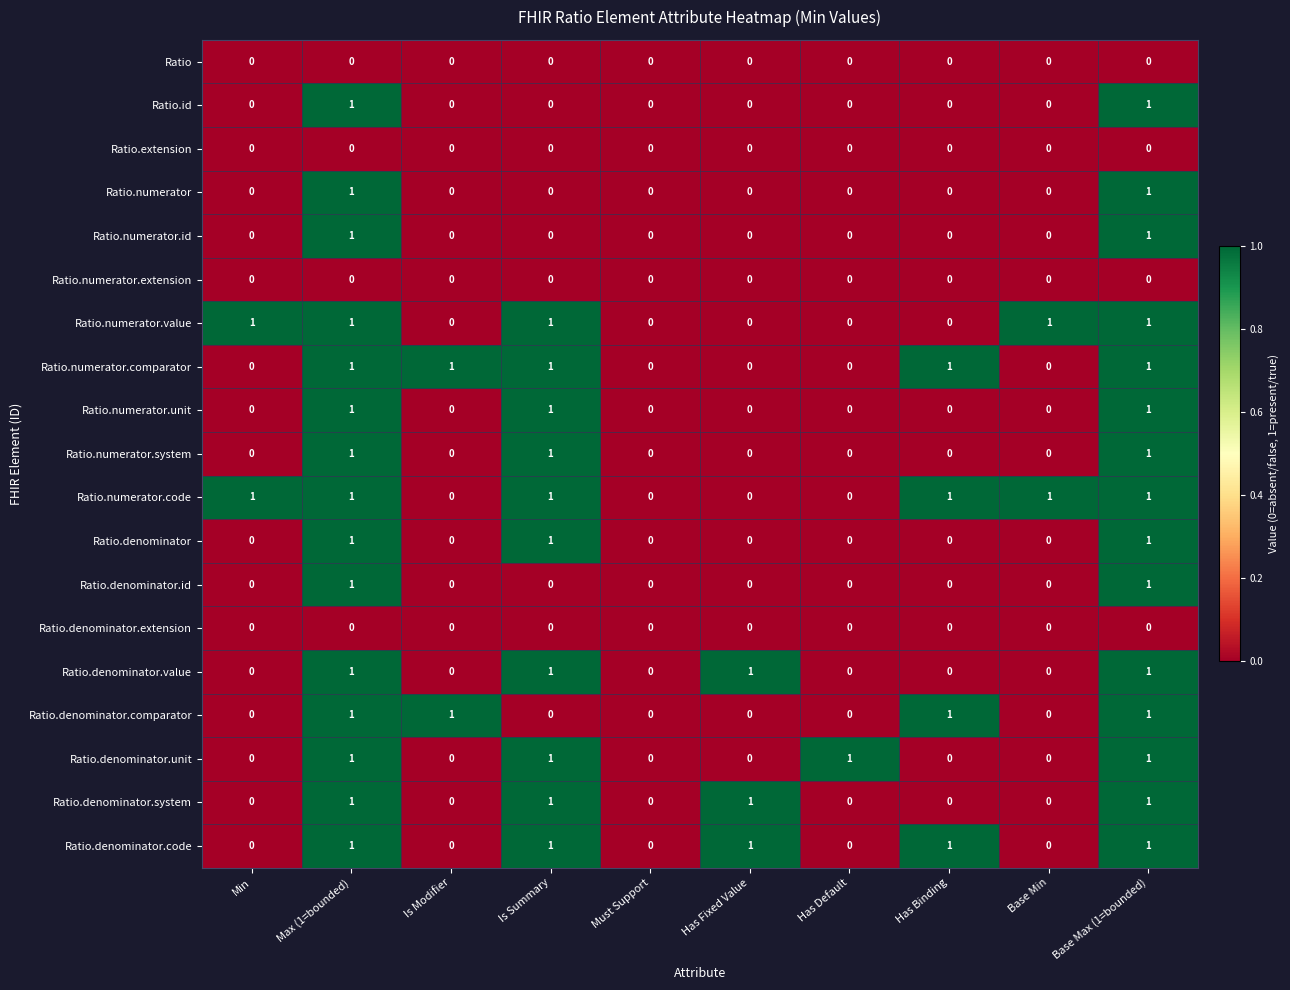

What is the sum of all Ratio.denominator.code values?

5